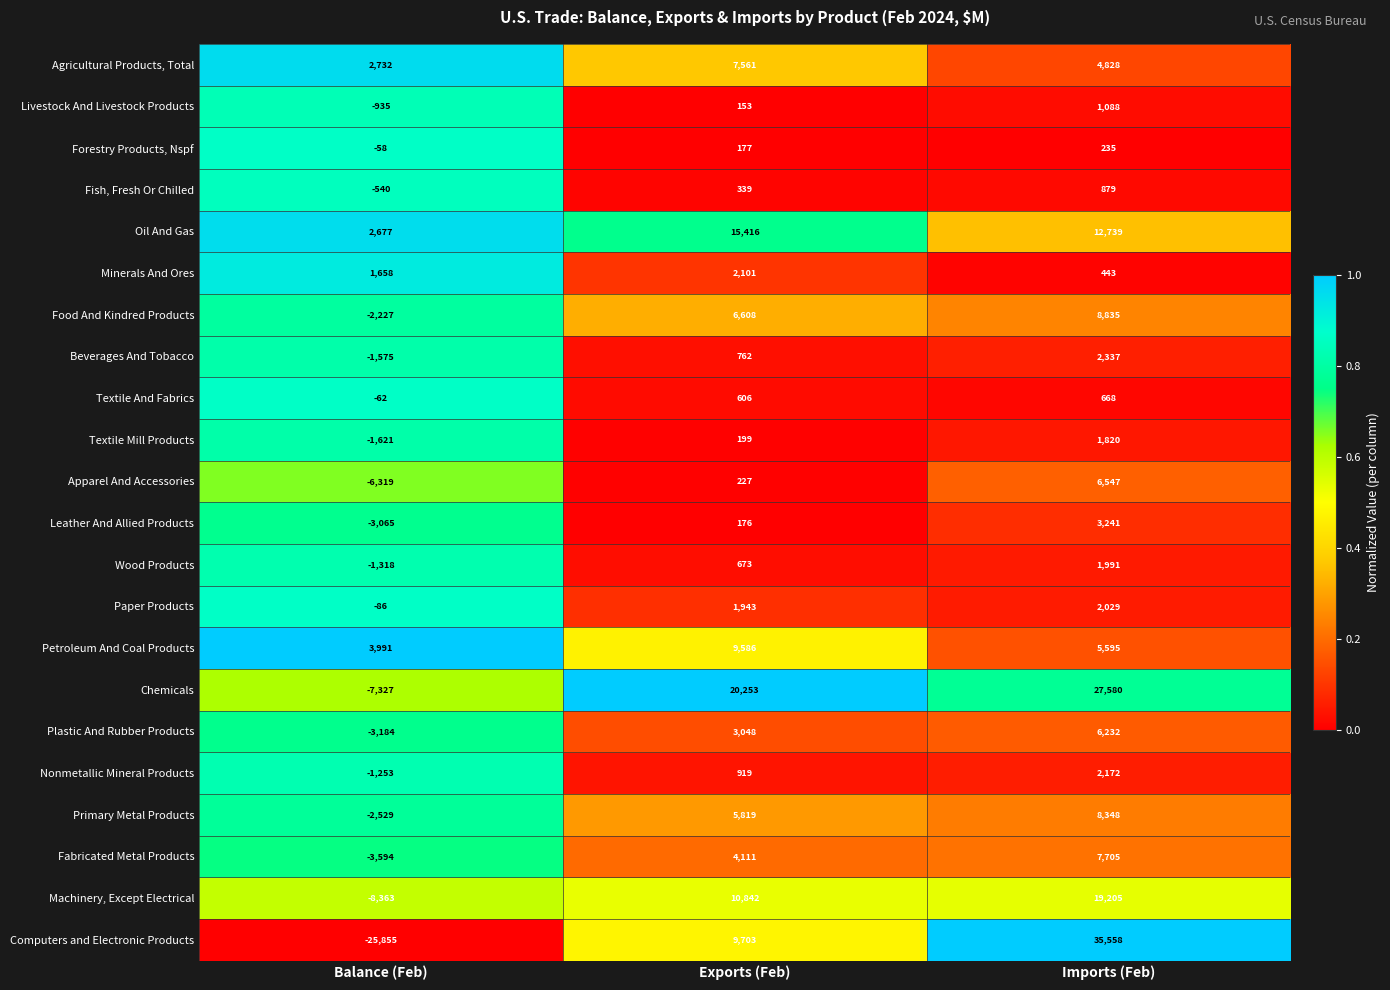

Rank the series at Exports (Feb) from lowest to highest value.

Livestock And Livestock Products, Leather And Allied Products, Forestry Products, Nspf, Textile Mill Products, Apparel And Accessories, Fish, Fresh Or Chilled, Textile And Fabrics, Wood Products, Beverages And Tobacco, Nonmetallic Mineral Products, Paper Products, Minerals And Ores, Plastic And Rubber Products, Fabricated Metal Products, Primary Metal Products, Food And Kindred Products, Agricultural Products, Total, Petroleum And Coal Products, Computers and Electronic Products, Machinery, Except Electrical, Oil And Gas, Chemicals